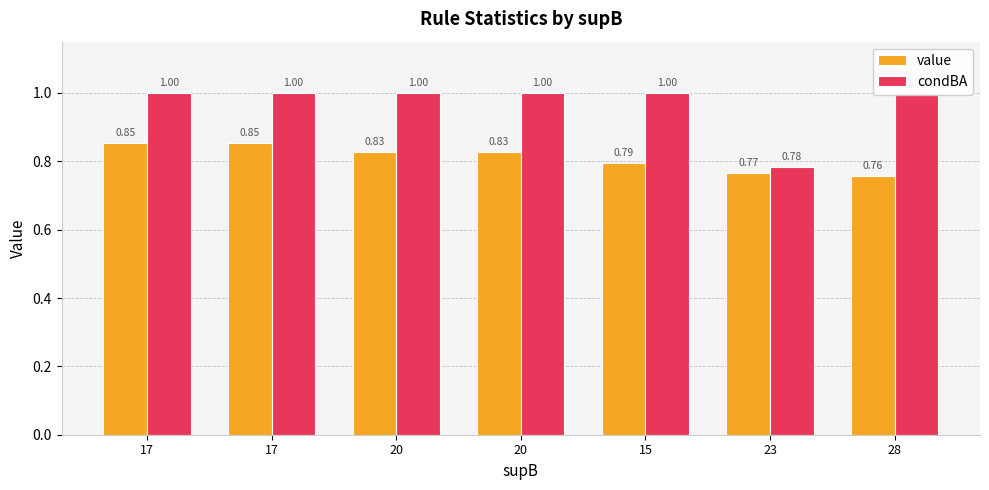

Where is condBA nearest to the value 0?

23